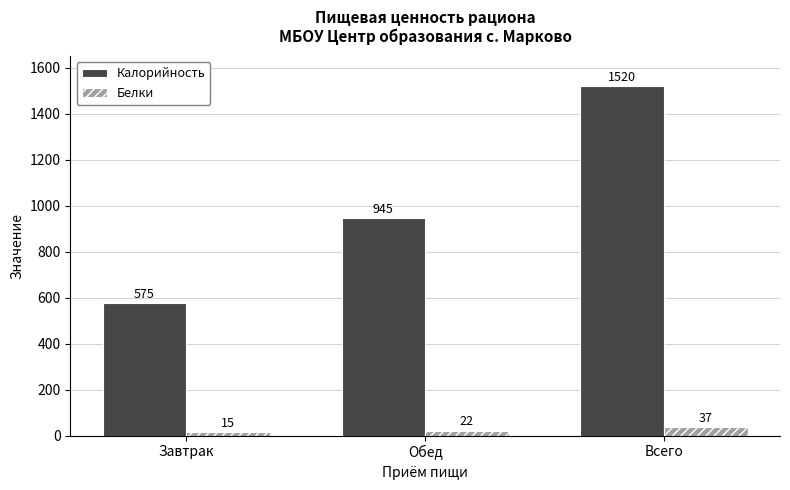

What are all the series names shown in the legend?

Калорийность, Белки